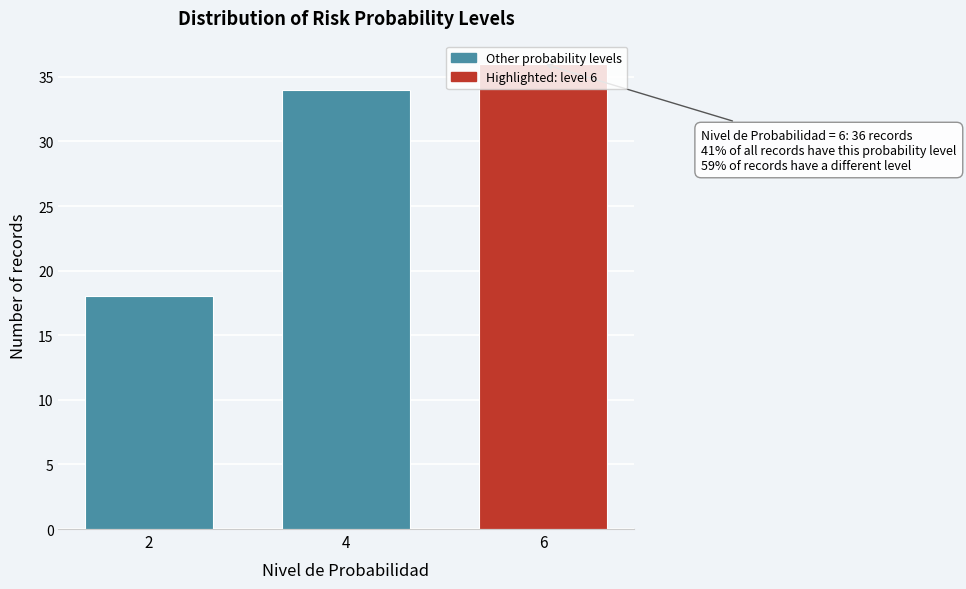

What is the change in value from 2 to 4?

+16